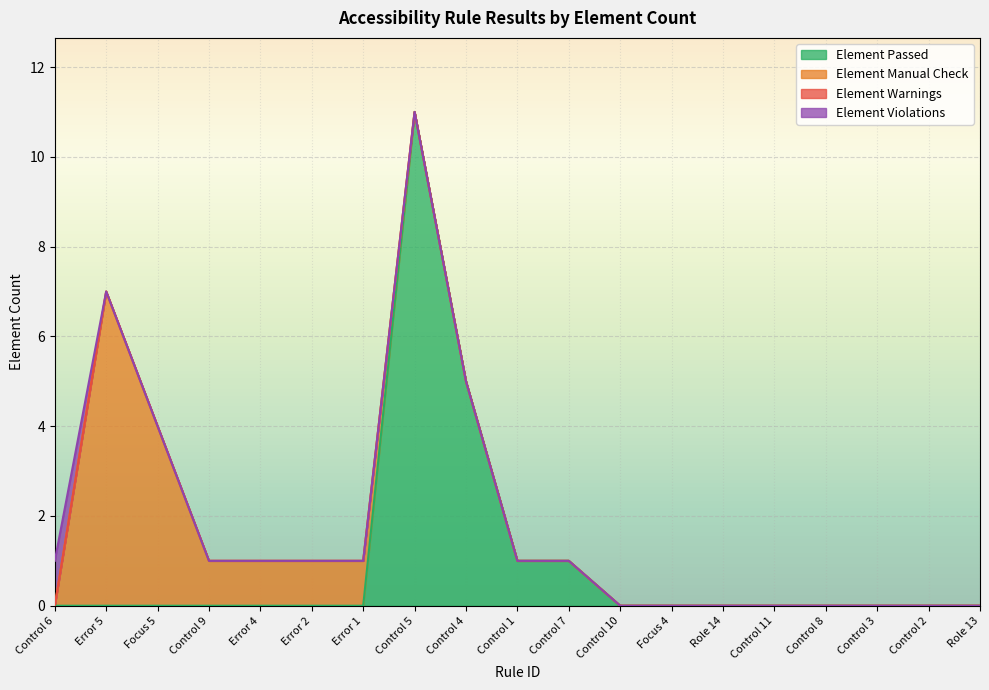

Reading left to right, transcribe all the data shown in this chart.

Element Passed: Control 6=0	Error 5=0	Focus 5=0	Control 9=0	Error 4=0	Error 2=0	Error 1=0	Control 5=11	Control 4=5	Control 1=1	Control 7=1	Control 10=0	Focus 4=0	Role 14=0	Control 11=0	Control 8=0	Control 3=0	Control 2=0	Role 13=0
Element Manual Check: Control 6=0	Error 5=7	Focus 5=4	Control 9=1	Error 4=1	Error 2=1	Error 1=1	Control 5=0	Control 4=0	Control 1=0	Control 7=0	Control 10=0	Focus 4=0	Role 14=0	Control 11=0	Control 8=0	Control 3=0	Control 2=0	Role 13=0
Element Warnings: Control 6=0	Error 5=0	Focus 5=0	Control 9=0	Error 4=0	Error 2=0	Error 1=0	Control 5=0	Control 4=0	Control 1=0	Control 7=0	Control 10=0	Focus 4=0	Role 14=0	Control 11=0	Control 8=0	Control 3=0	Control 2=0	Role 13=0
Element Violations: Control 6=1	Error 5=0	Focus 5=0	Control 9=0	Error 4=0	Error 2=0	Error 1=0	Control 5=0	Control 4=0	Control 1=0	Control 7=0	Control 10=0	Focus 4=0	Role 14=0	Control 11=0	Control 8=0	Control 3=0	Control 2=0	Role 13=0